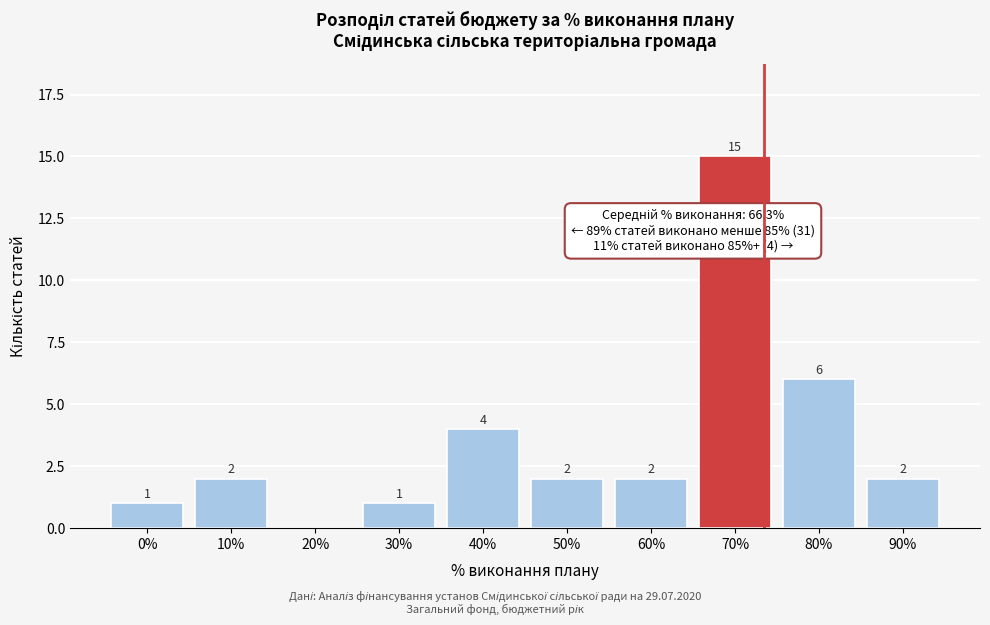

Reading right to left, list all the values displayed in this chart.

90%=2	80%=6	70%=15	60%=2	50%=2	40%=4	30%=1	20%=0	10%=2	0%=1